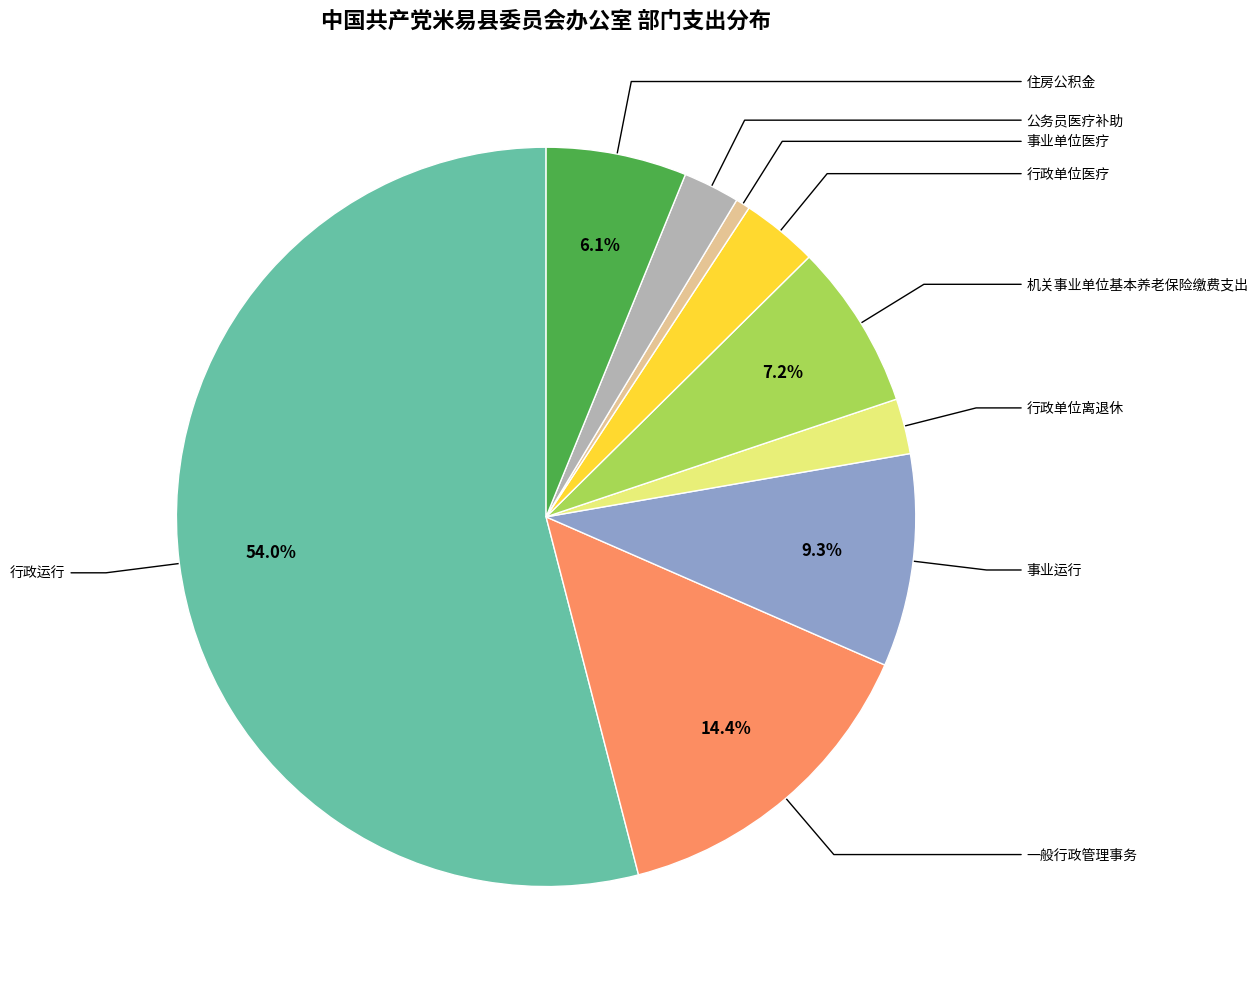

Does any single category account for the majority?

Yes